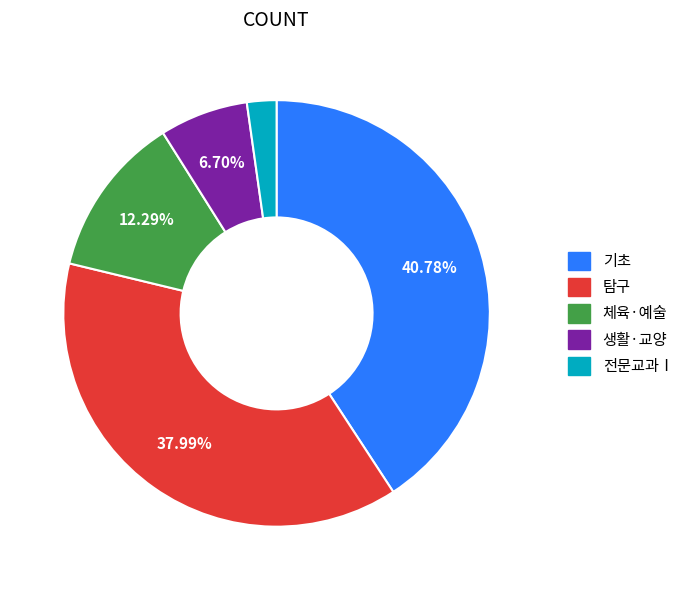

To the nearest percent, what is the difference between the largest and smallest slice percentages?

39%